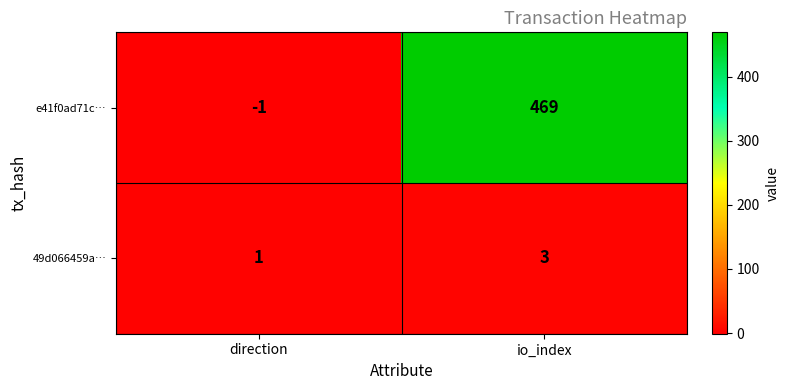

What is the greatest value displayed?

469